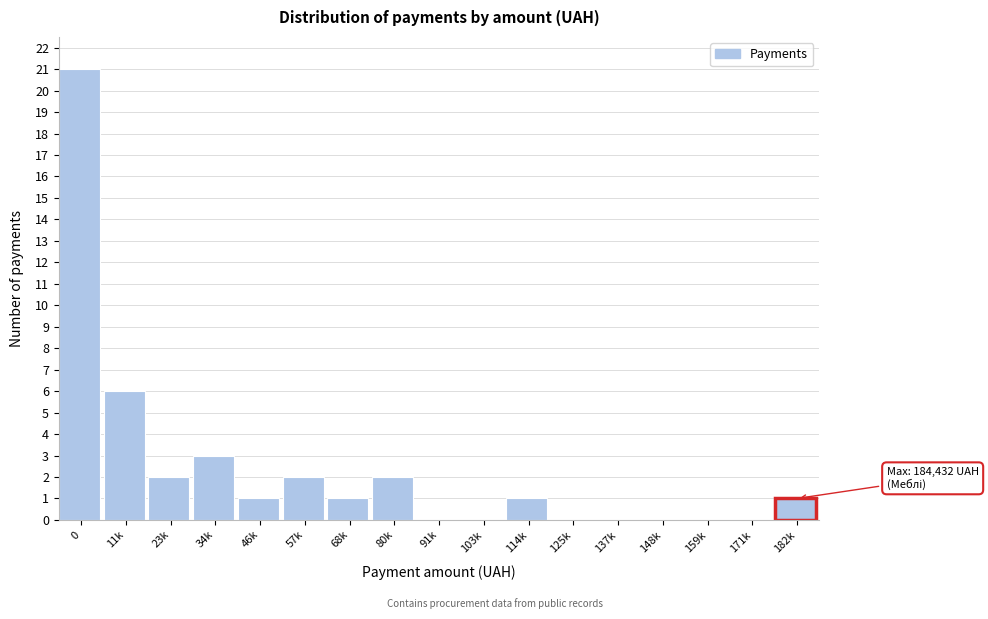

Reading left to right, list all the values displayed in this chart.

0=21	11k=6	23k=2	34k=3	46k=1	57k=2	68k=1	80k=2	91k=0	103k=0	114k=1	125k=0	137k=0	148k=0	159k=0	171k=0	182k=1